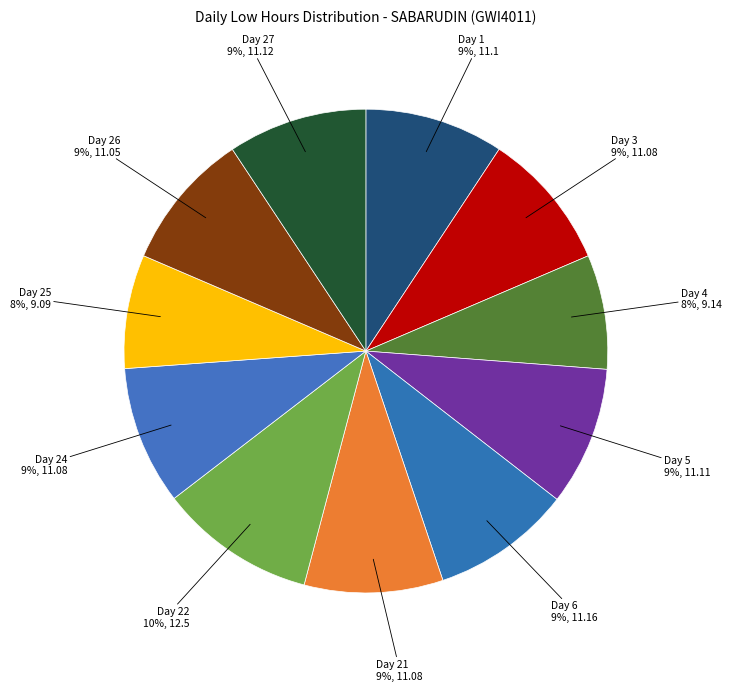

Is it true that Day 3 is 19% of the pie?

False